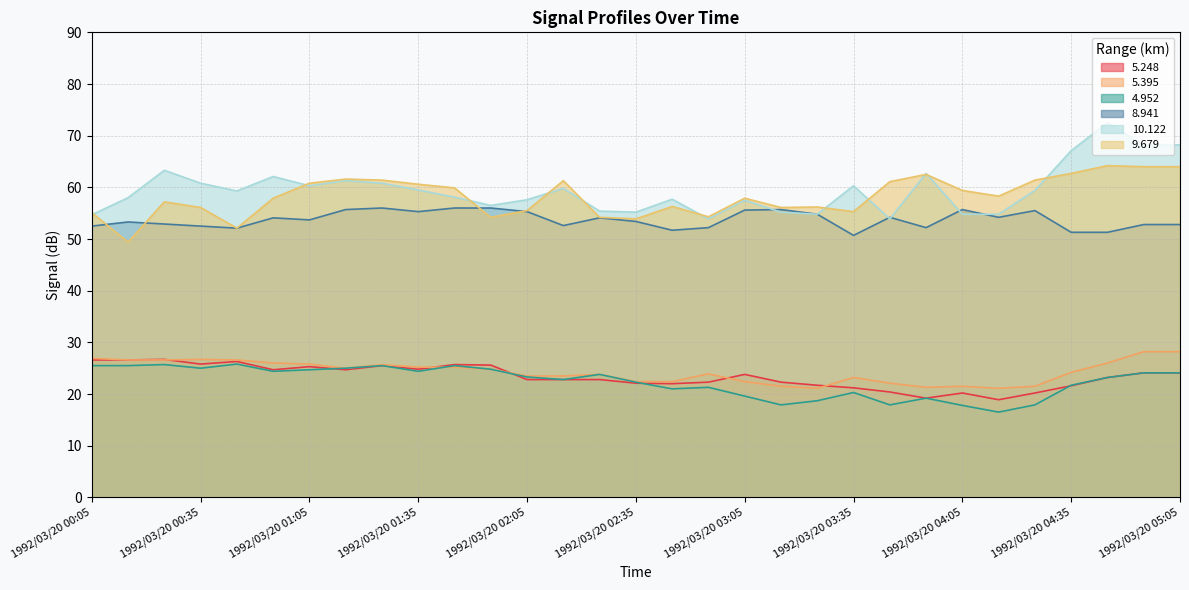

What position from the right is 1992/03/20 00:25?

29